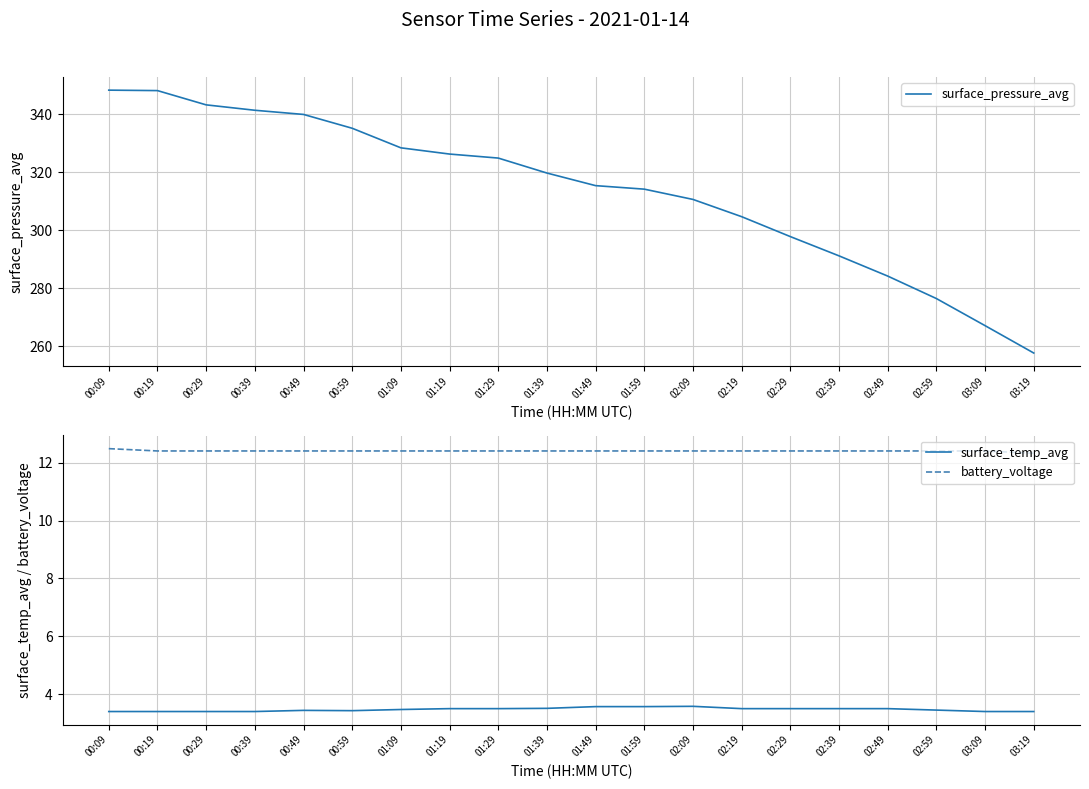

Where is surface_pressure_avg nearest to the value 303?

02:19